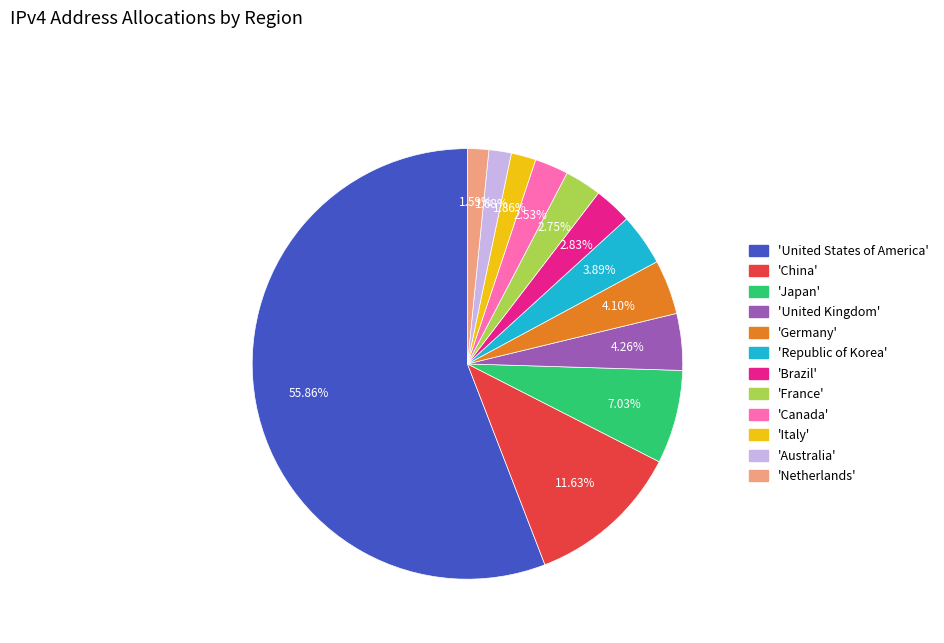

Which category accounts for the majority?

'United States of America'